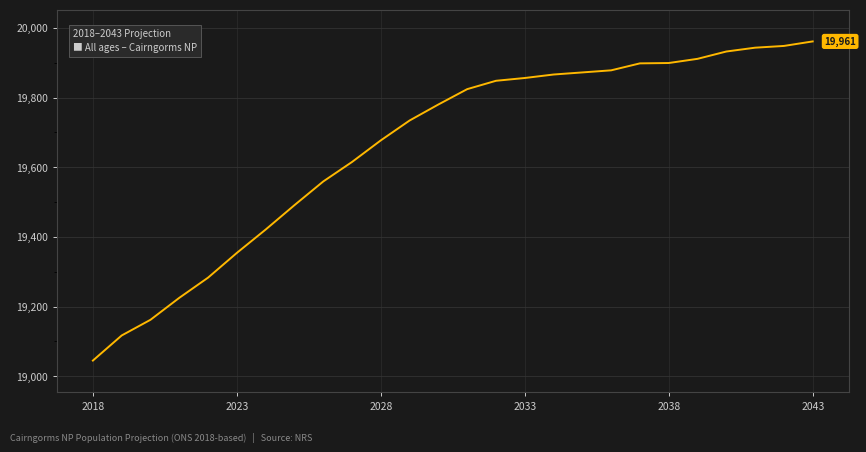

What is the sum of all values?

511099